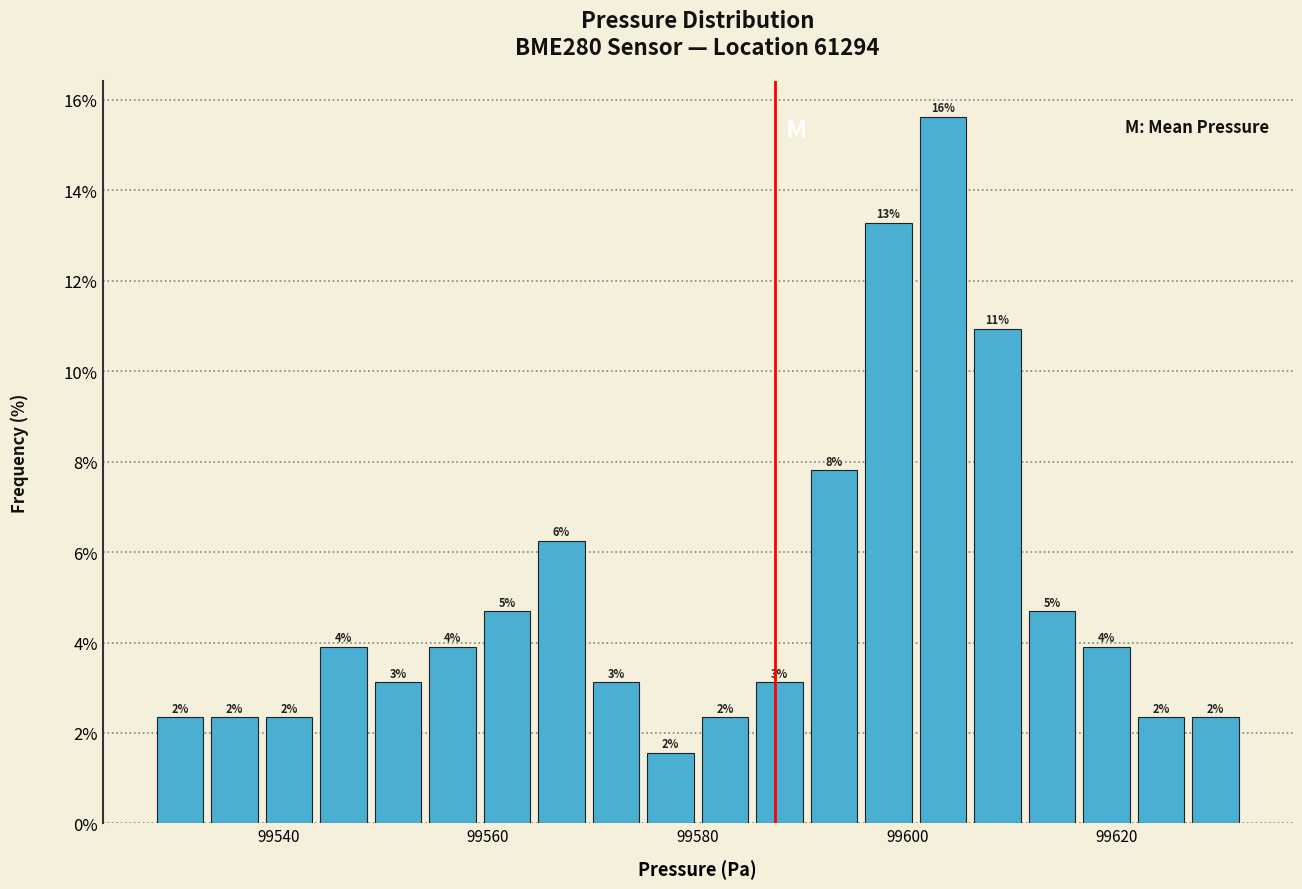

Read against the x-axis, roughly where is the centre of the tallest bar?

99604